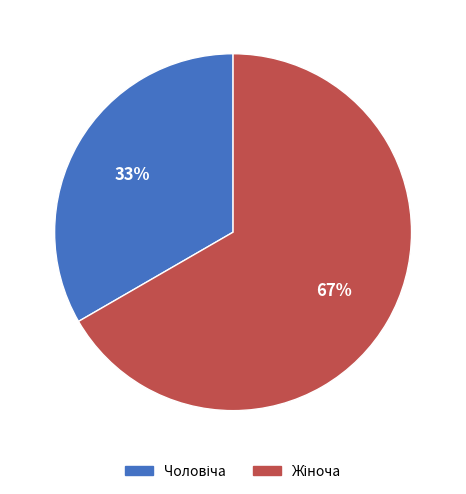

To the nearest percent, what is the average slice percentage?

50%